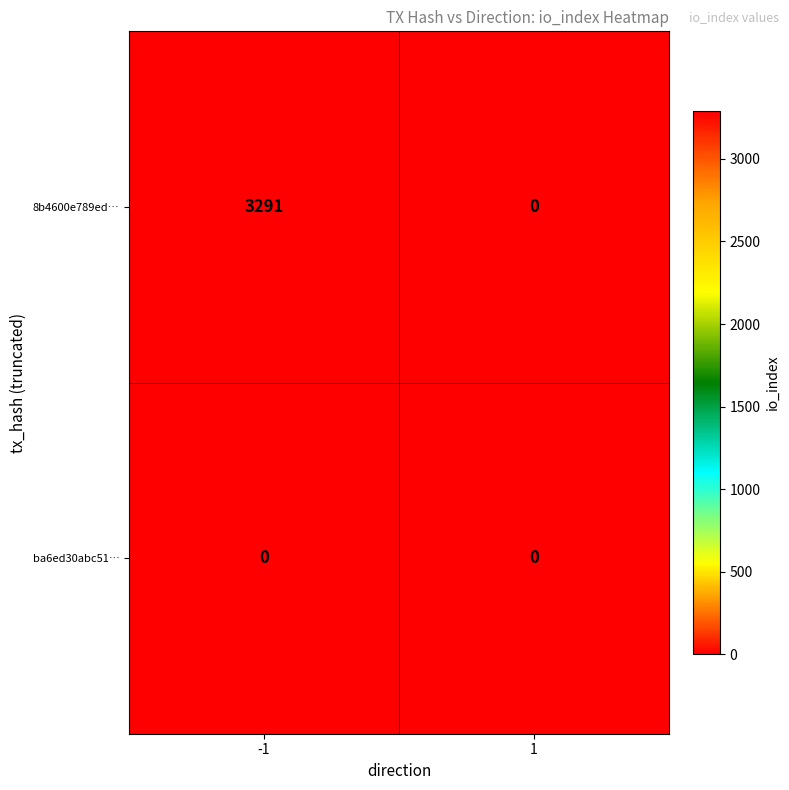

What is the total value across all series at -1?

3291